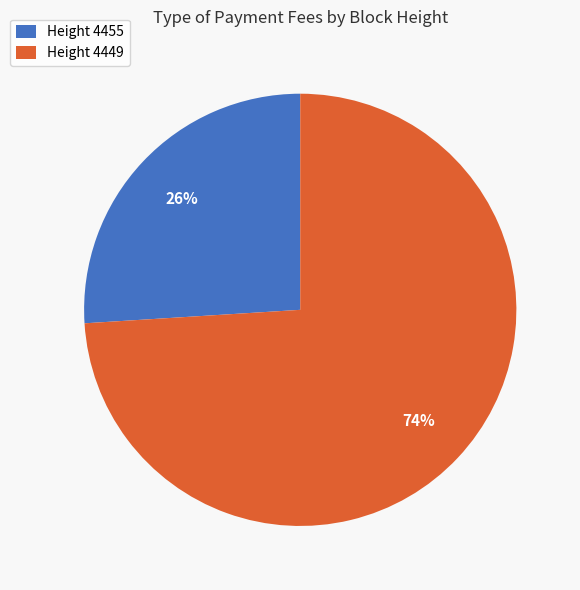

What is the smallest slice in the pie chart?

Height 4455